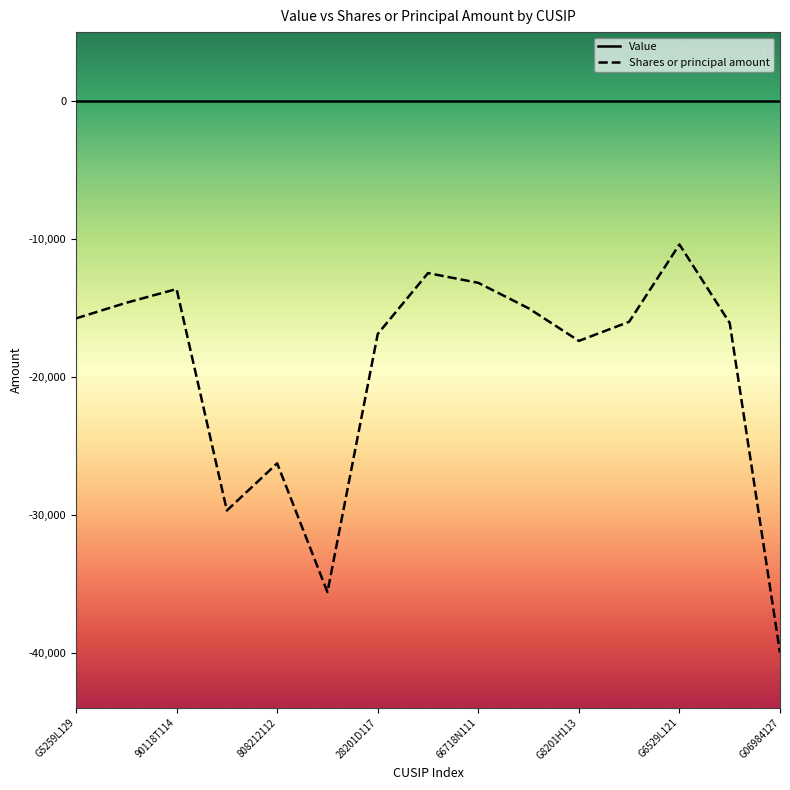

Which series has the largest total across all categories?

Value